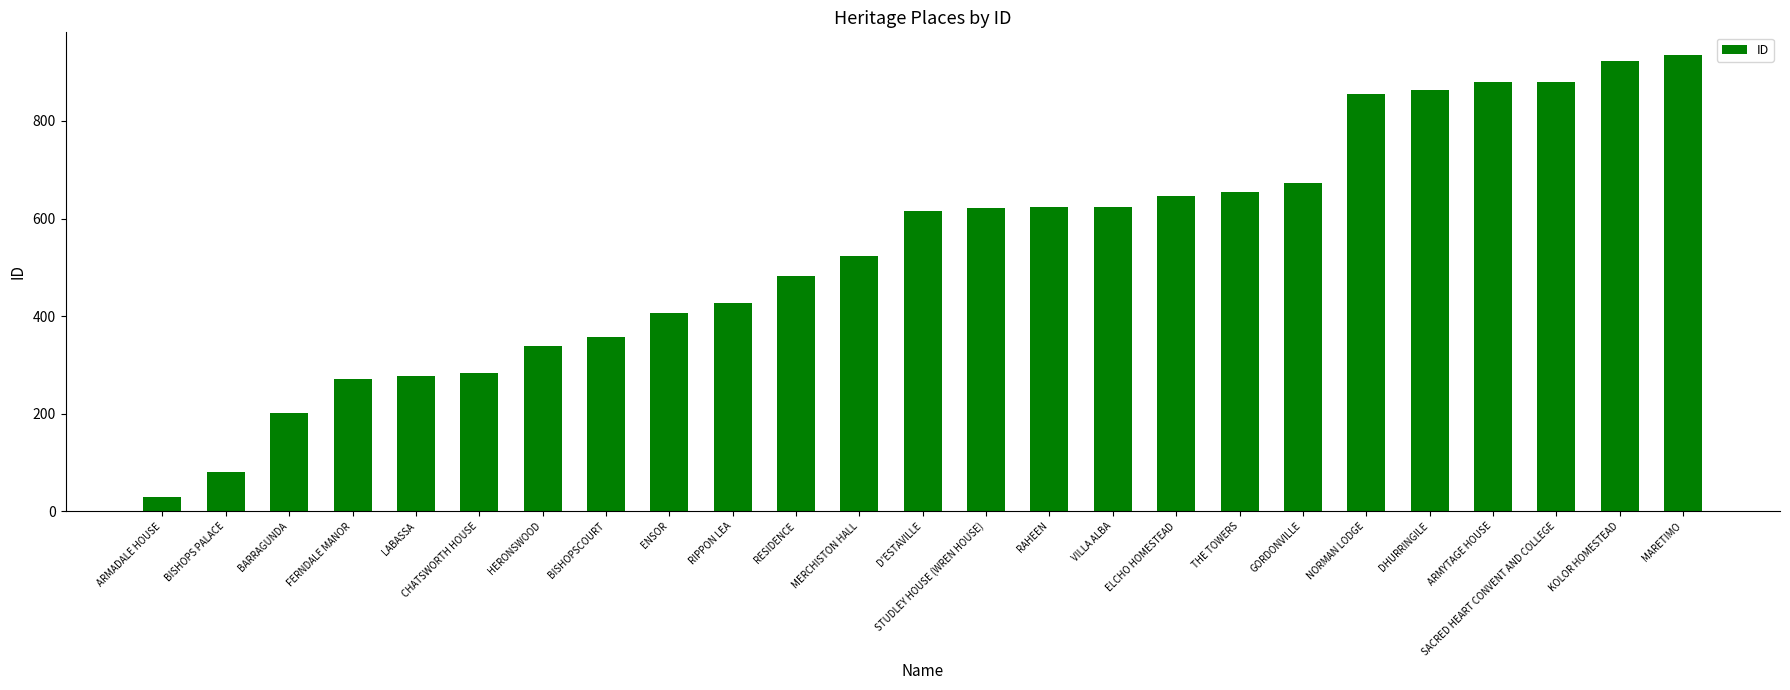

What is the change in value from RIPPON LEA to MERCHISTON HALL?

+97